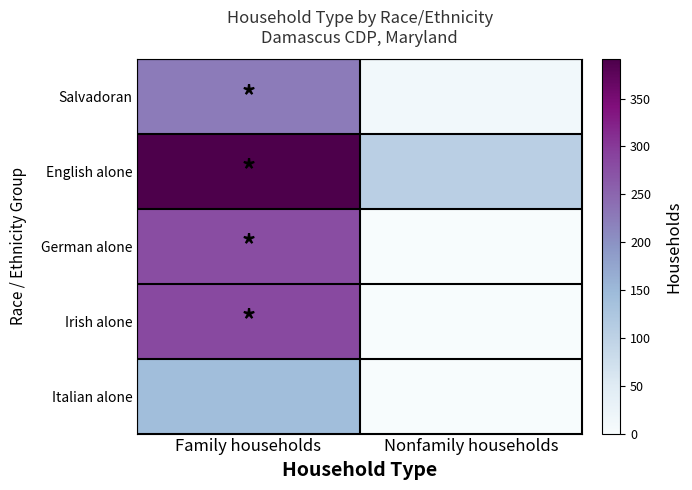

At how many categories does at least one series exceed 80?

2